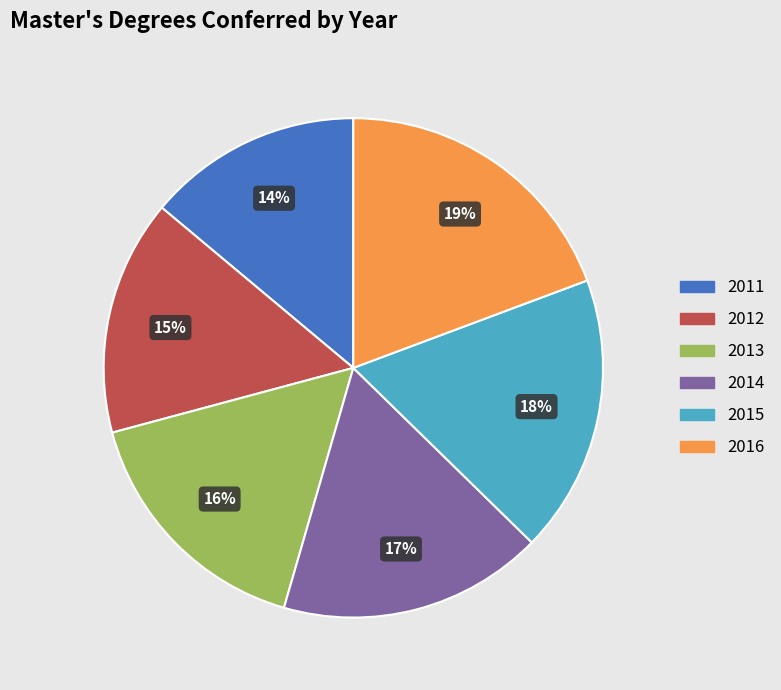

Is there any slice that represents more than half of the pie?

No